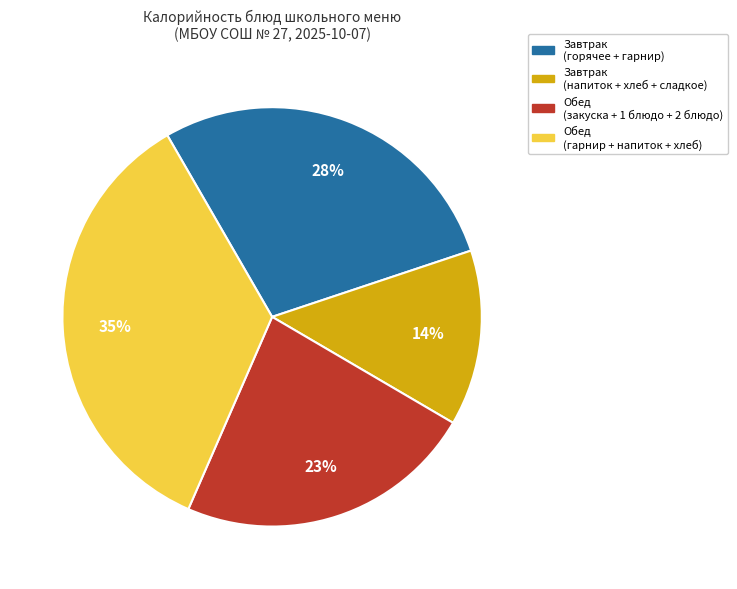

Is it true that Обед (закуска + 1 блюдо + 2 блюдо) is 37% of the pie?

False